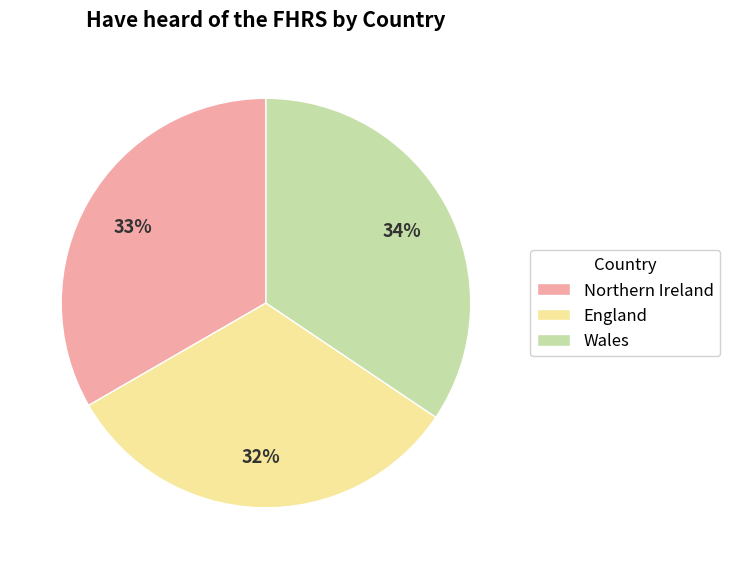

Between Wales and Northern Ireland, which is larger?

Wales